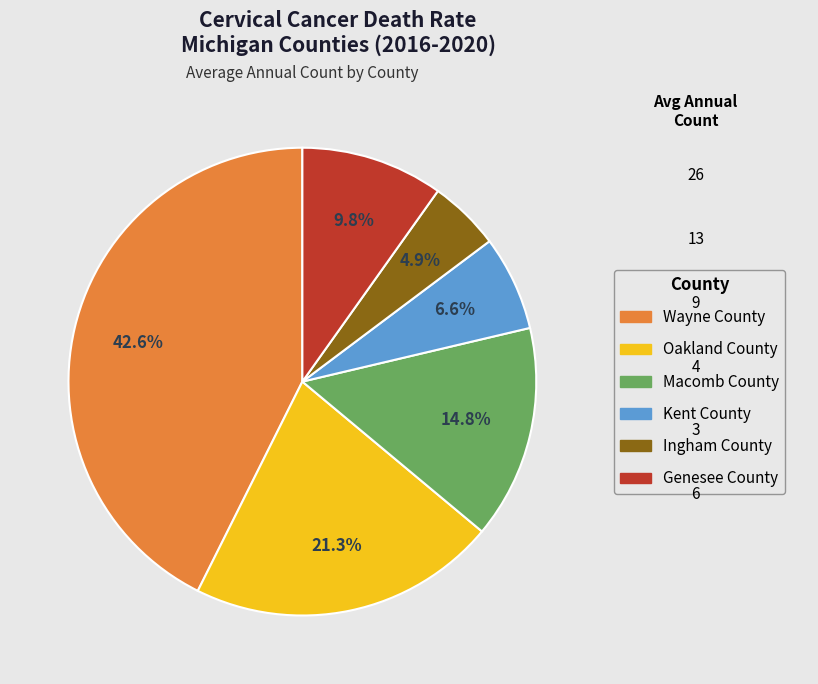

Is it true that Kent County is 7% of the pie?

True